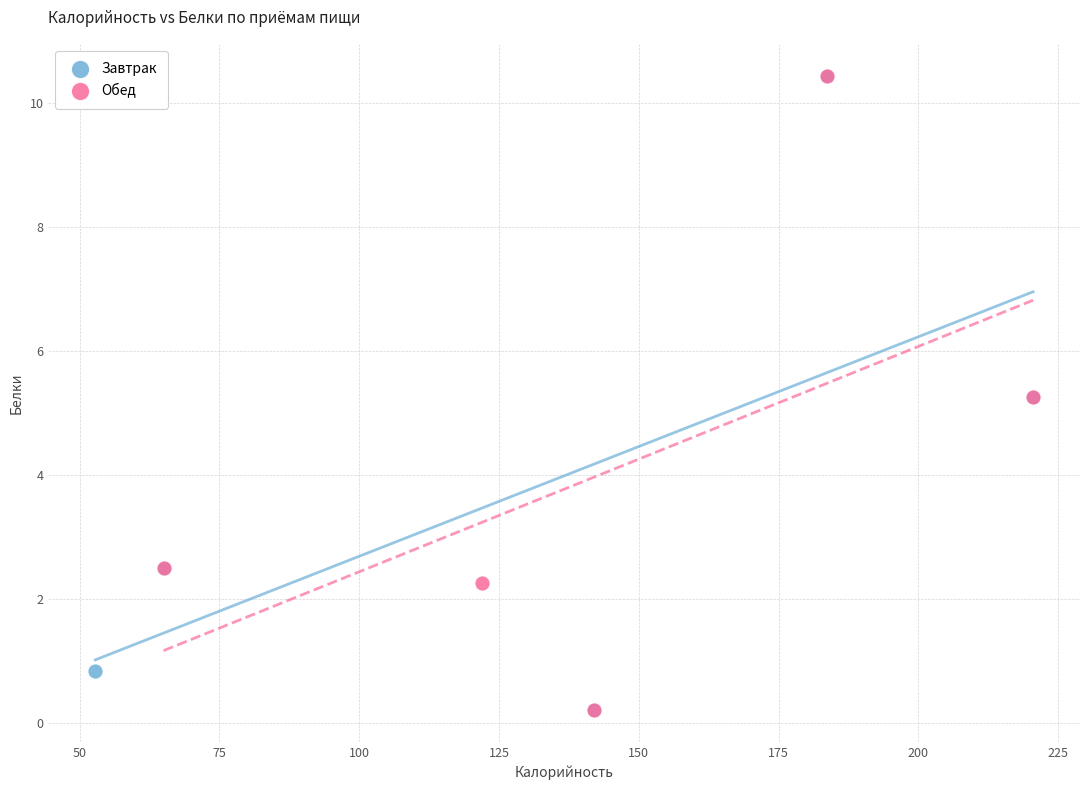

What are all the series names shown in the legend?

Завтрак, Обед